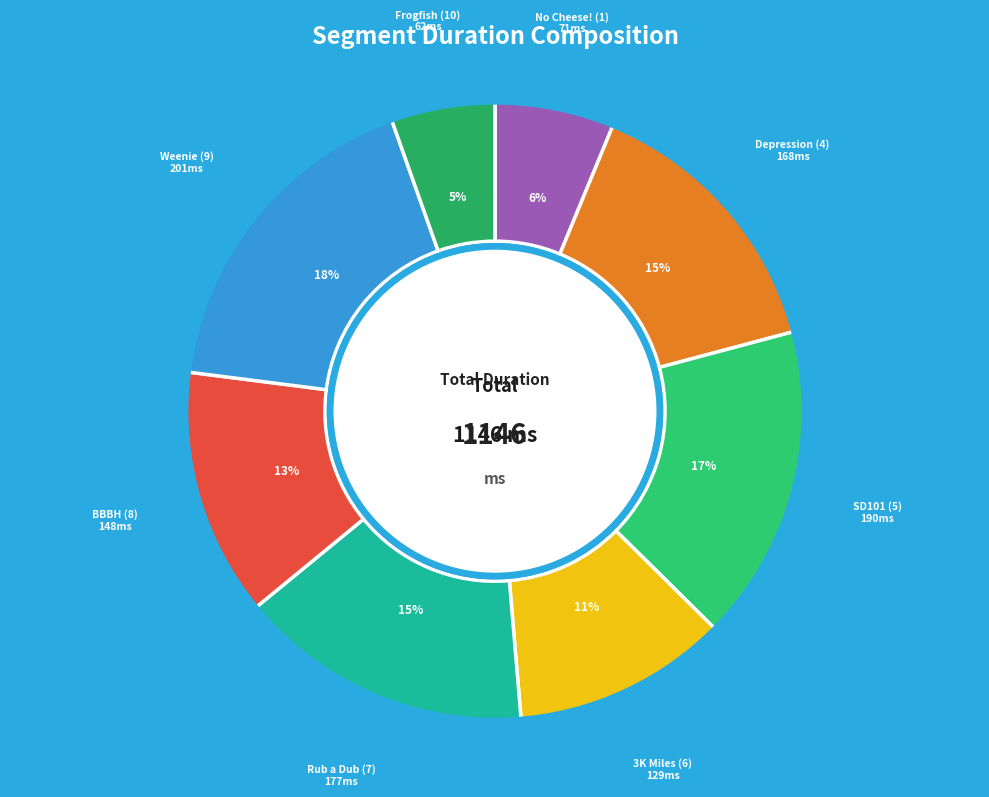

To the nearest percent, what is the difference between the largest and smallest slice percentages?

12%